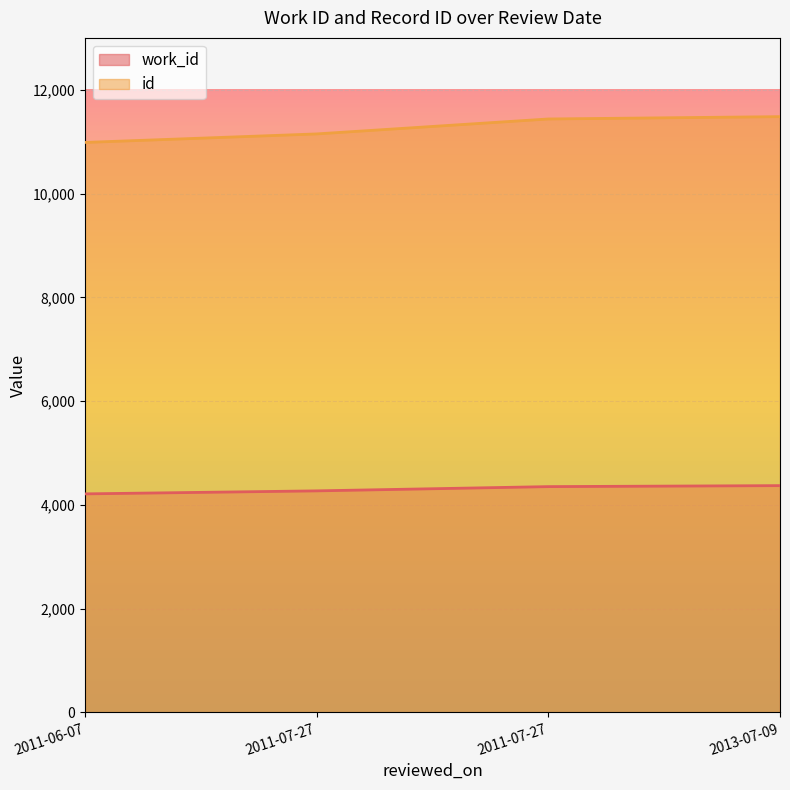

What is the difference between the id values at 2013-07-09 and 2011-07-27?

45